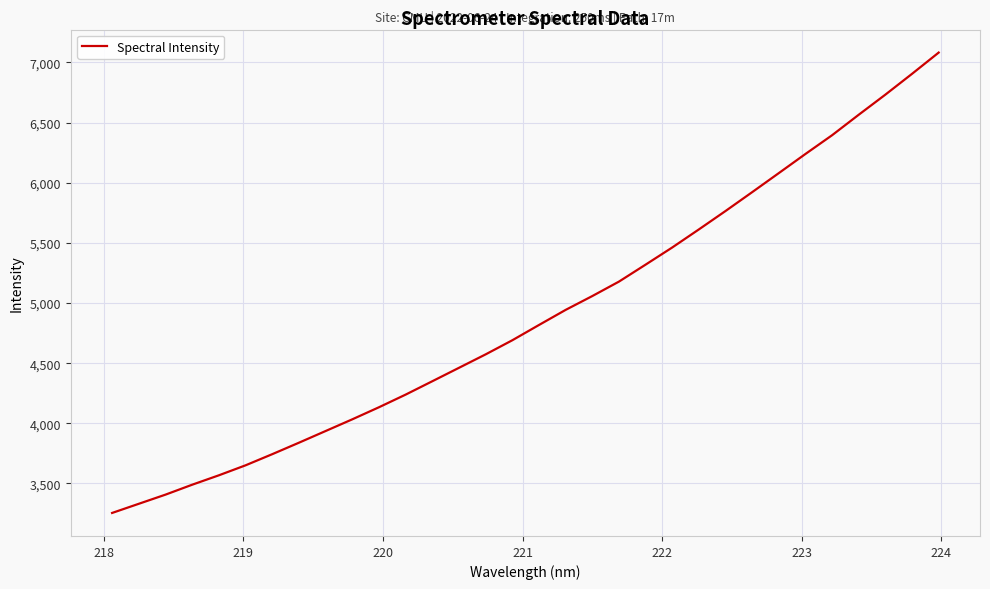

How many lines are shown in the chart?

1